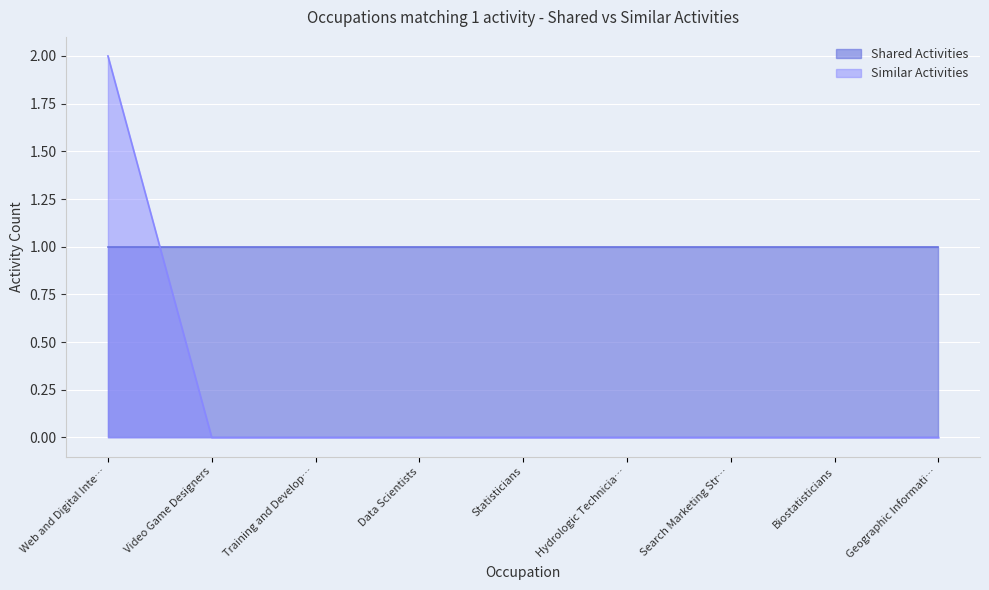

What position from the left is Biostatisticians?

8